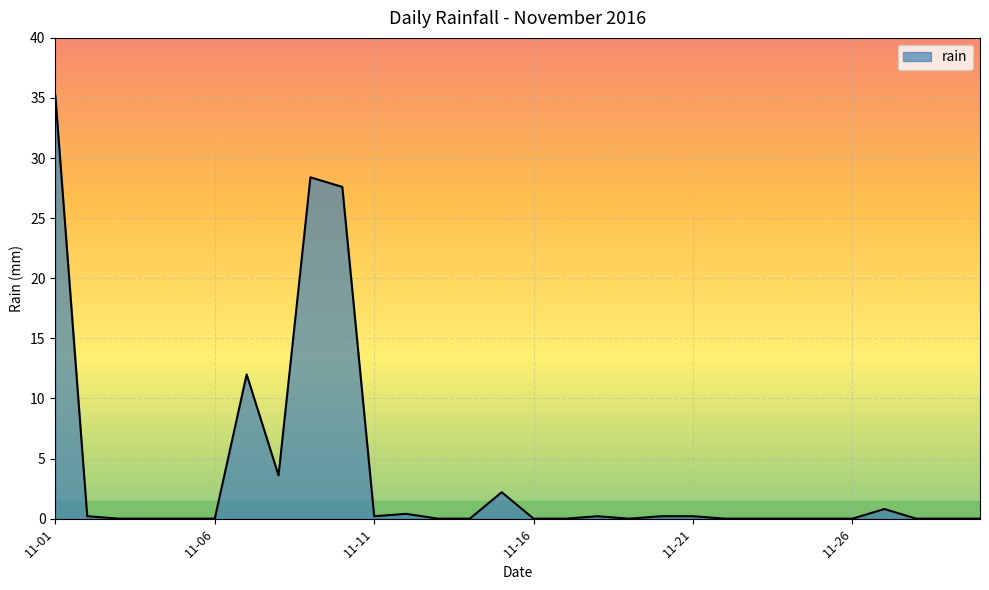

Reading left to right, transcribe all the data shown in this chart.

35.2	0.2	0.0	0.0	0.0	0.0	12.0	3.6	28.4	27.6	0.2	0.4	0.0	0.0	2.2	0.0	0.0	0.2	0.0	0.2	0.2	0.0	0.0	0.0	0.0	0.0	0.8	0.0	0.0	0.0